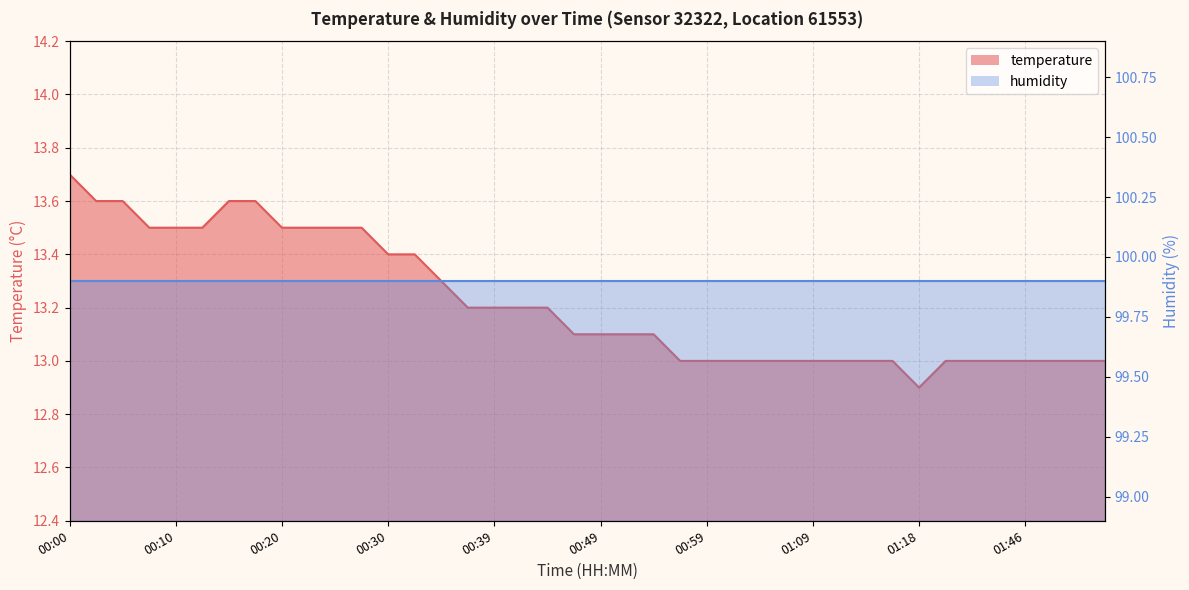

What is the change in value from 00:03 to 01:13?

-0.6